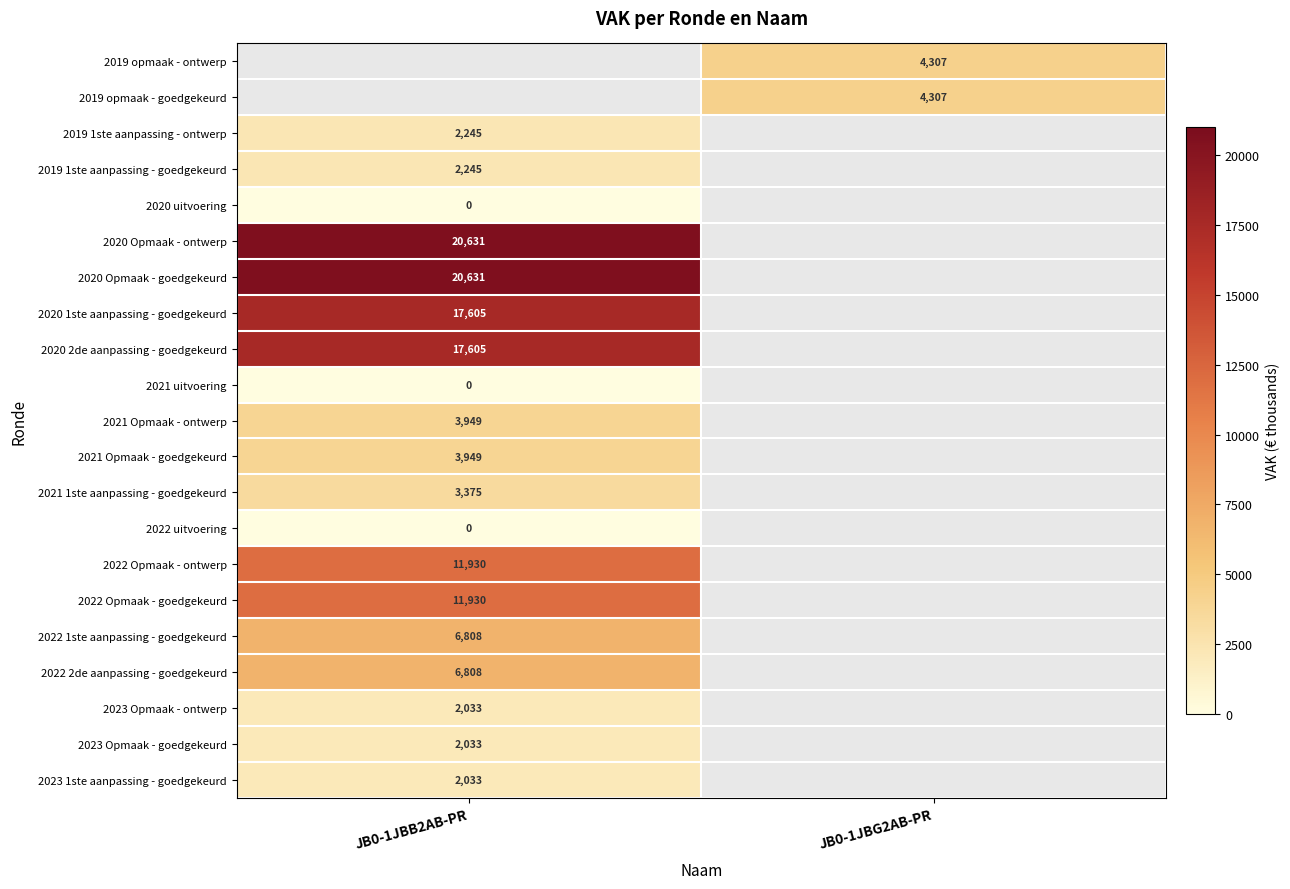

Is it true that 2021 Opmaak - goedgekeurd equals 5706 at JB0-1JBB2AB-PR?

False